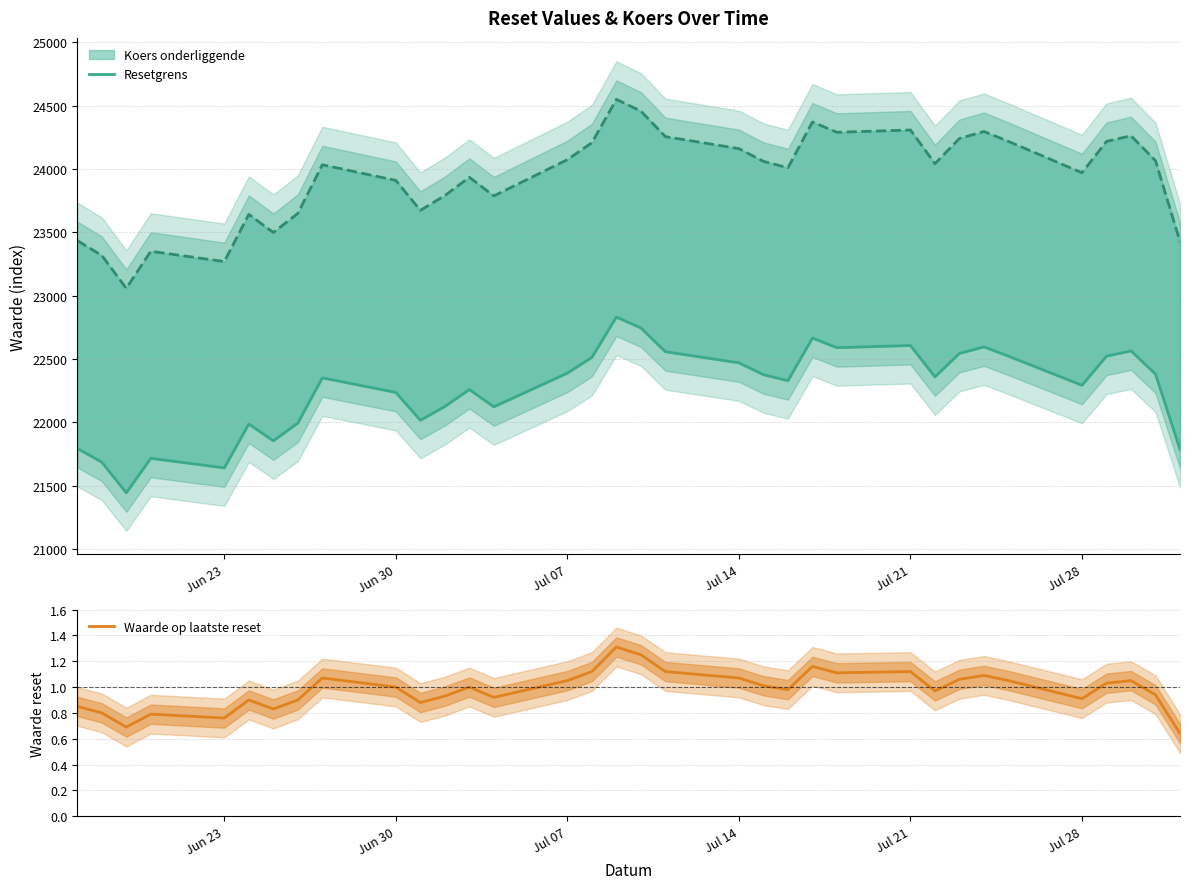

Is it true that Waarde op laatste reset equals 0.5 at Jul 14?

False